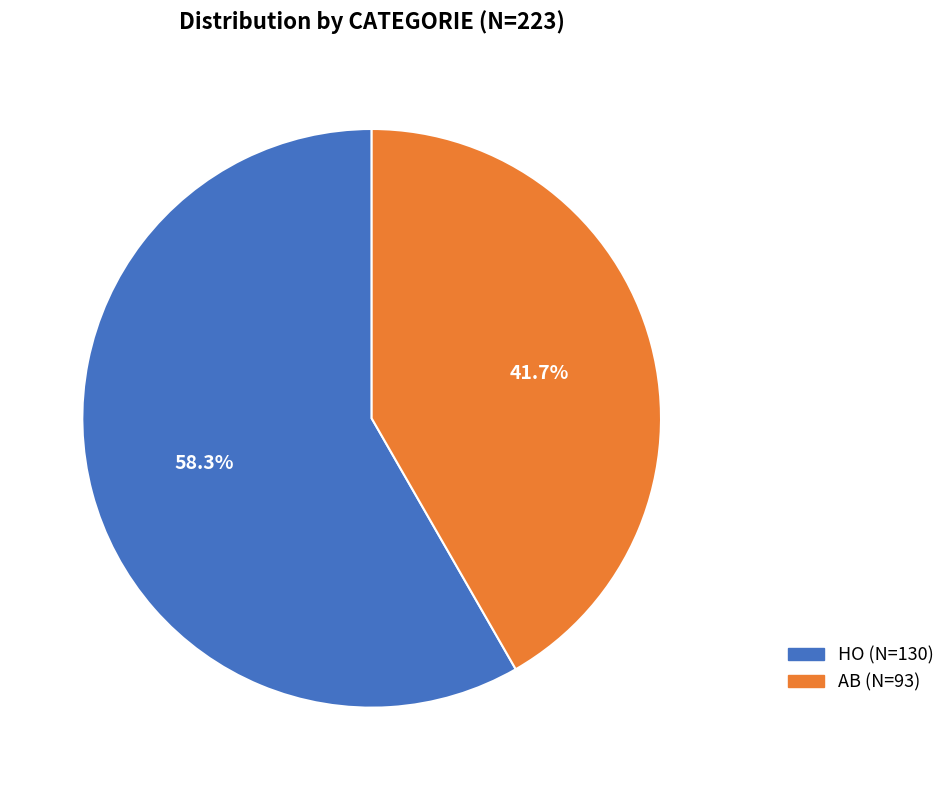

Rank the categories by value from lowest to highest.

AB, HO